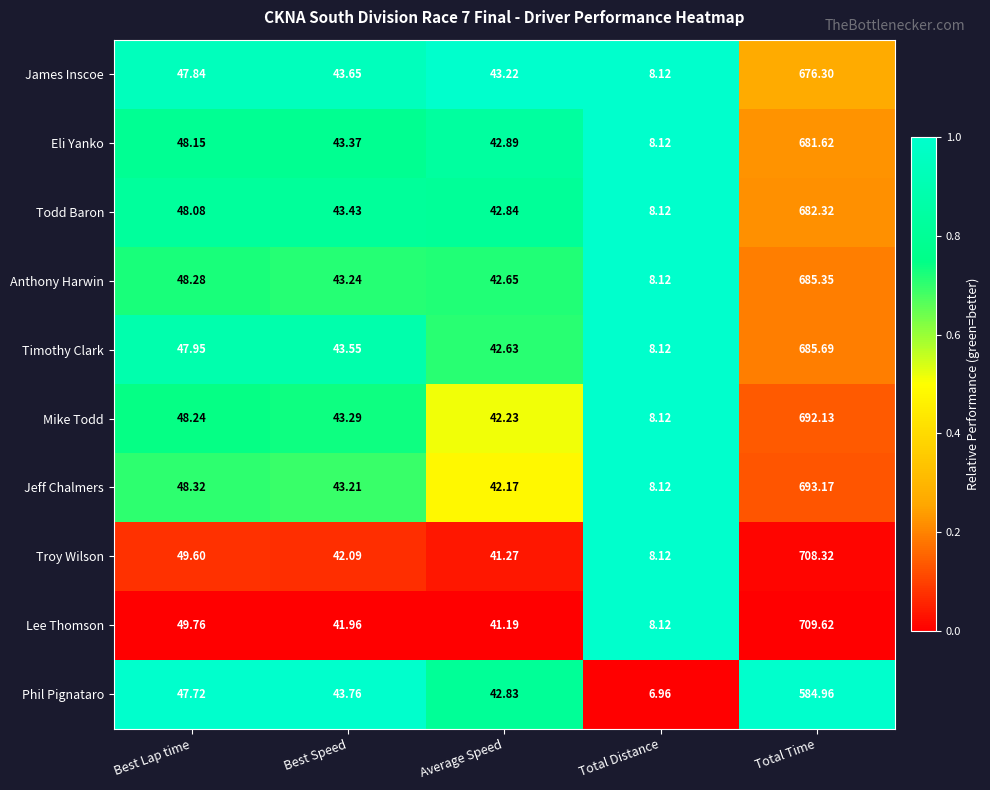

Which series has the largest total across all categories?

Lee Thomson